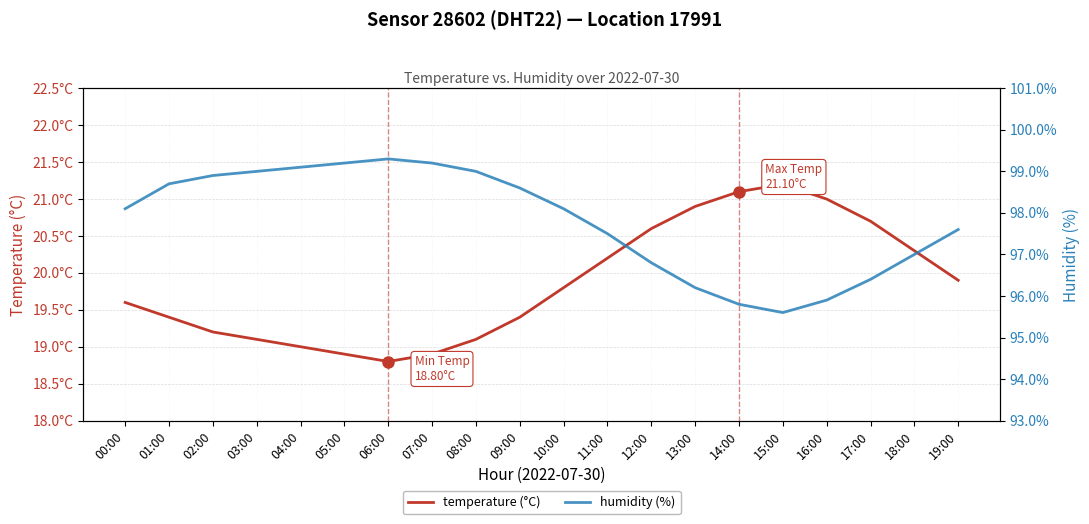

In humidity (%), how many points are higher than both neighbors (excluding endpoints)?

1